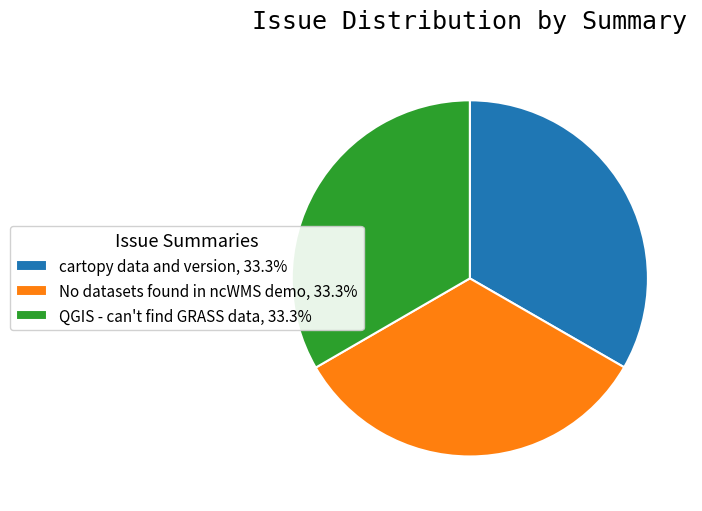

True or false: No datasets found in ncWMS demo accounts for 43% of the total.

False